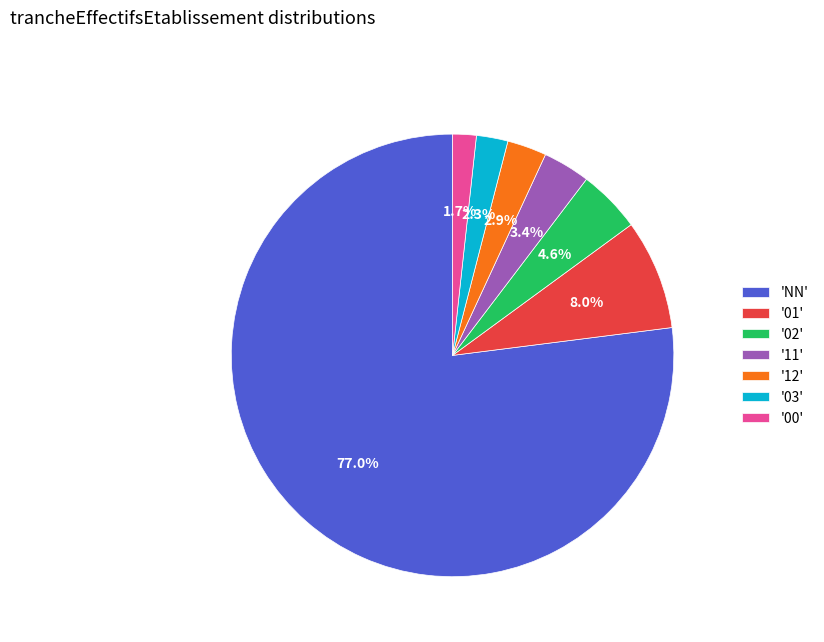

Approximately how many times larger is the value at '03' compared to '11'?

0.7